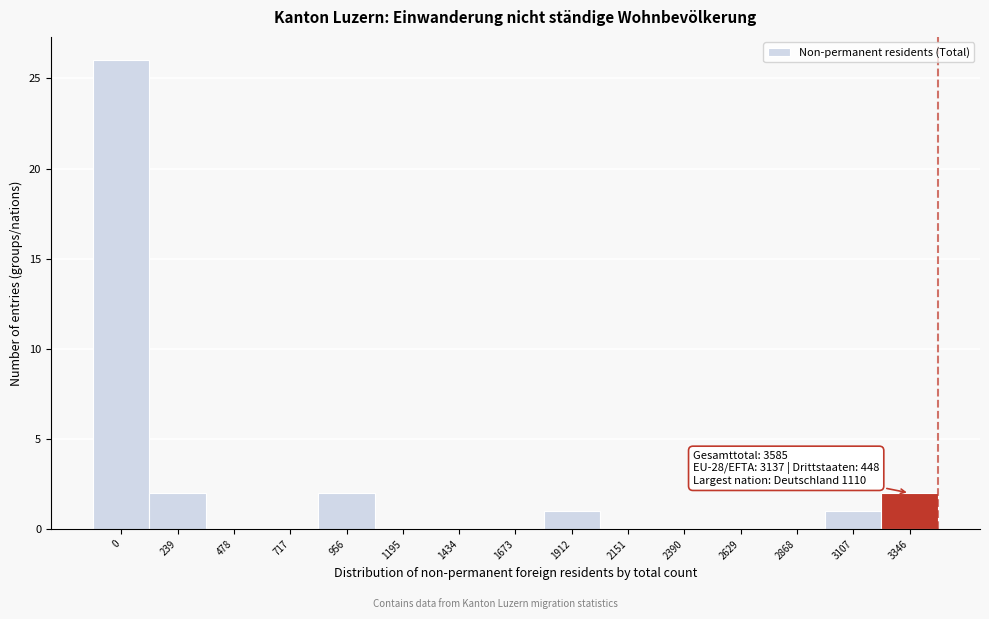

Reading left to right, list all the values displayed in this chart.

0=26	239=2	478=0	717=0	956=2	1195=0	1434=0	1673=0	1912=1	2151=0	2390=0	2629=0	2868=0	3107=1	3346=2